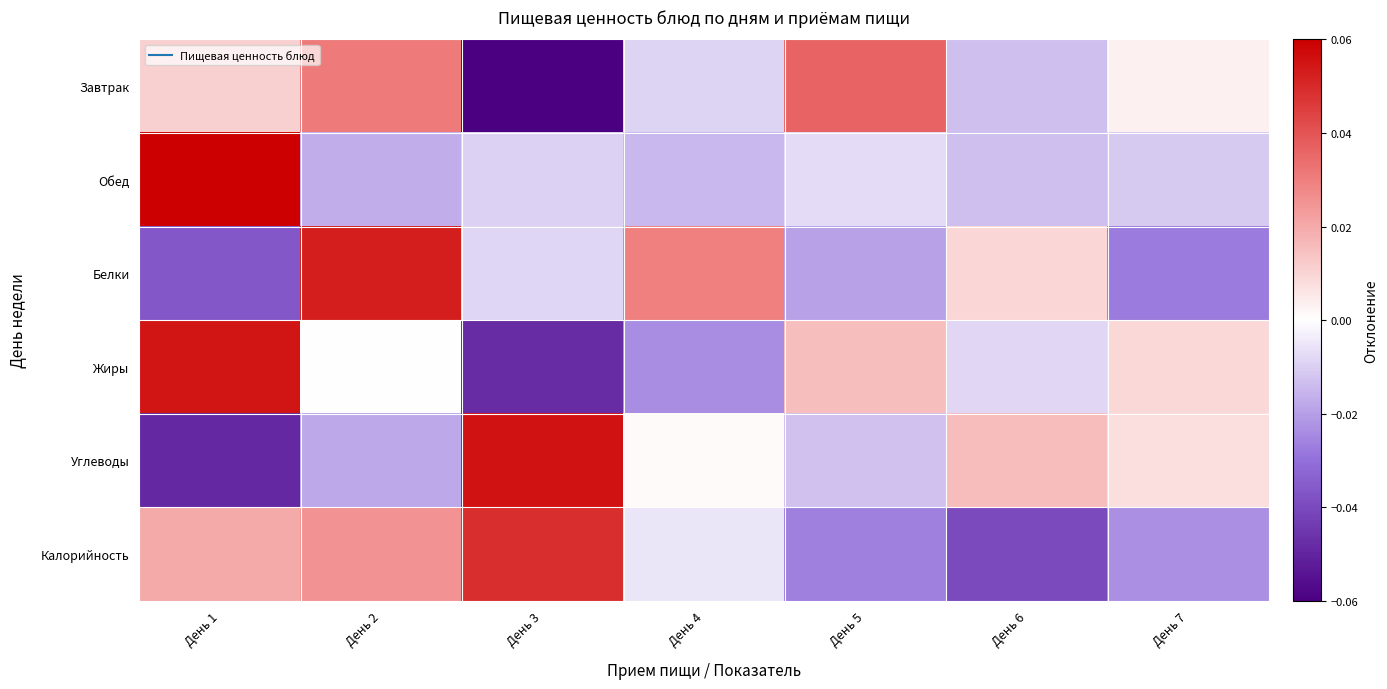

At which category is the sum across all series the highest?

День 2